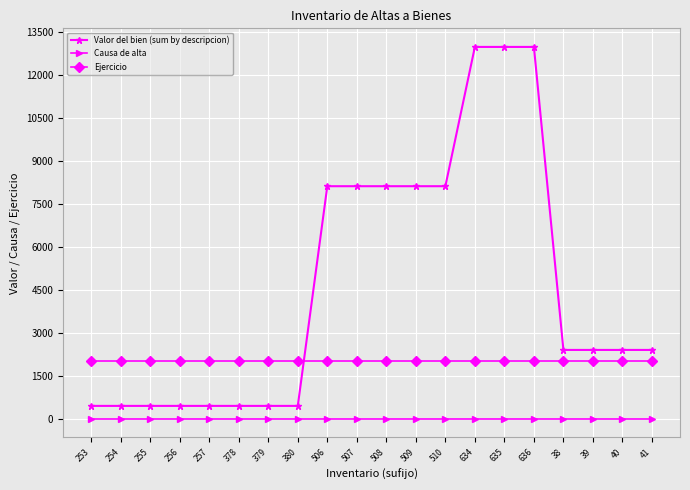

List the series in order of their overall mean, lowest first.

Causa de alta, Ejercicio, Valor del bien (sum by descripcion)